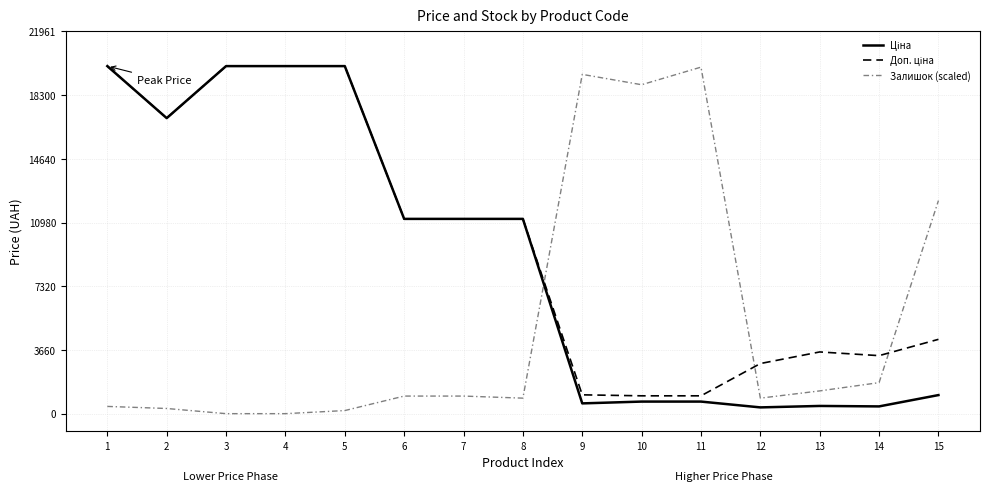

At how many categories does at least one series exceed 5465?

12